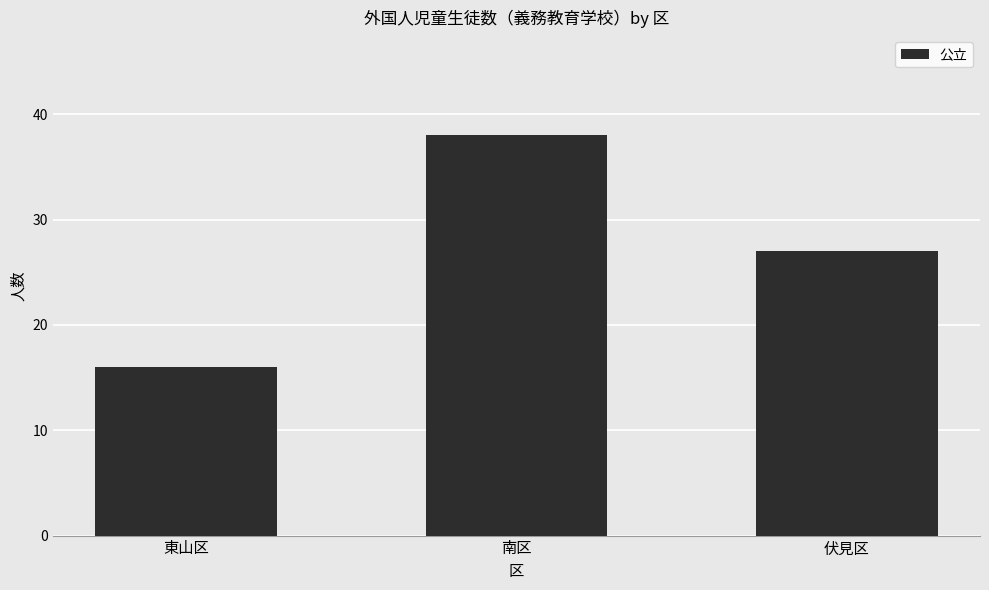

At which label is the value closest to 27?

伏見区